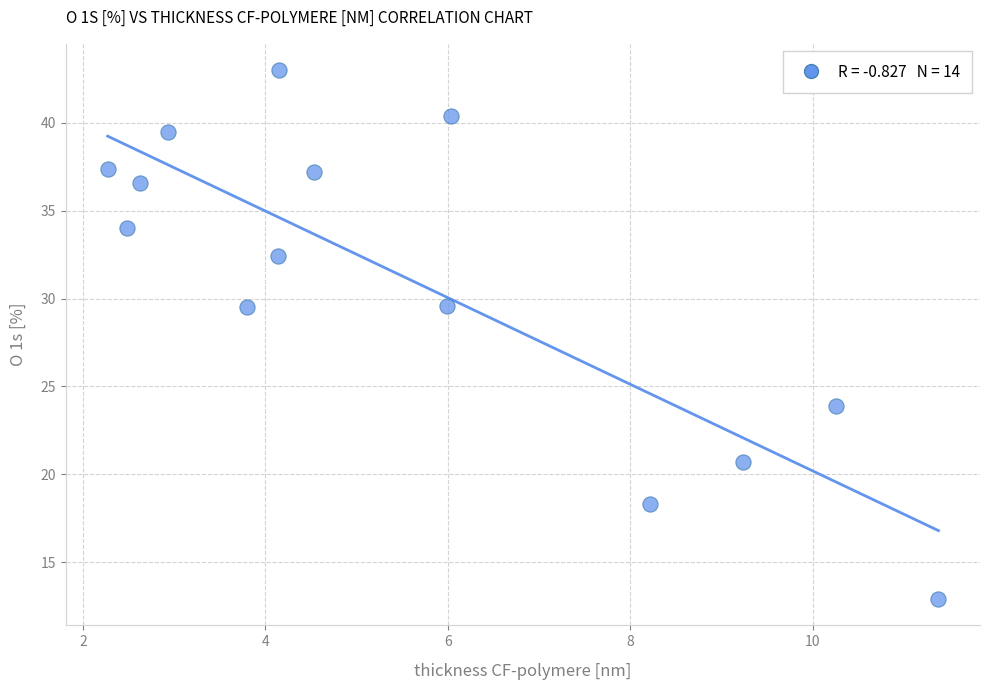

What is the range of X values (max minus min)?

9.1